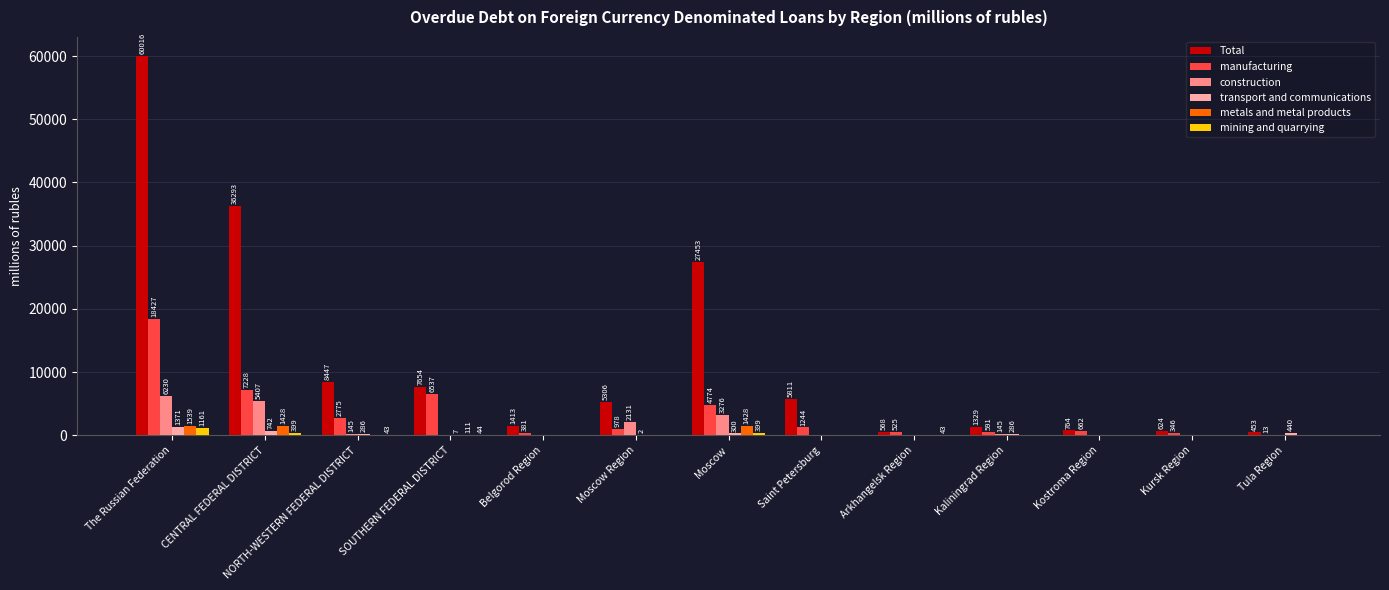

How many series are shown in this chart?

6